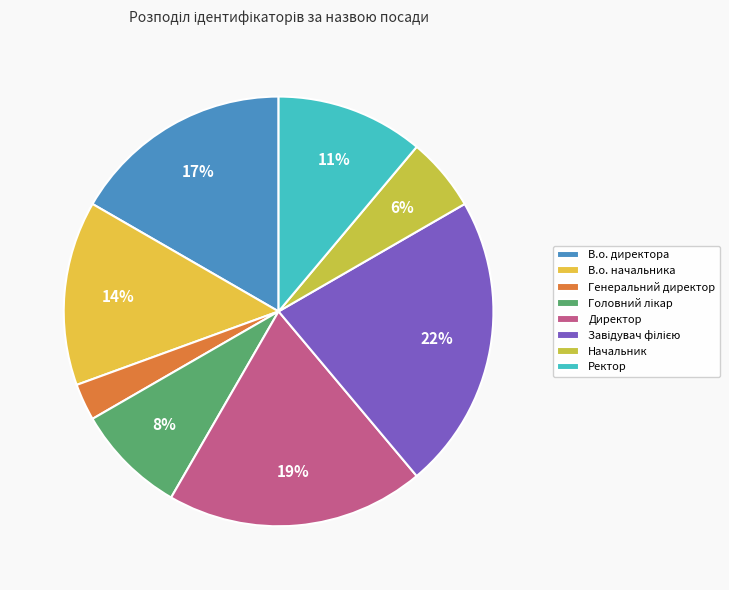

Is it true that В.о. директора is 17% of the pie?

True